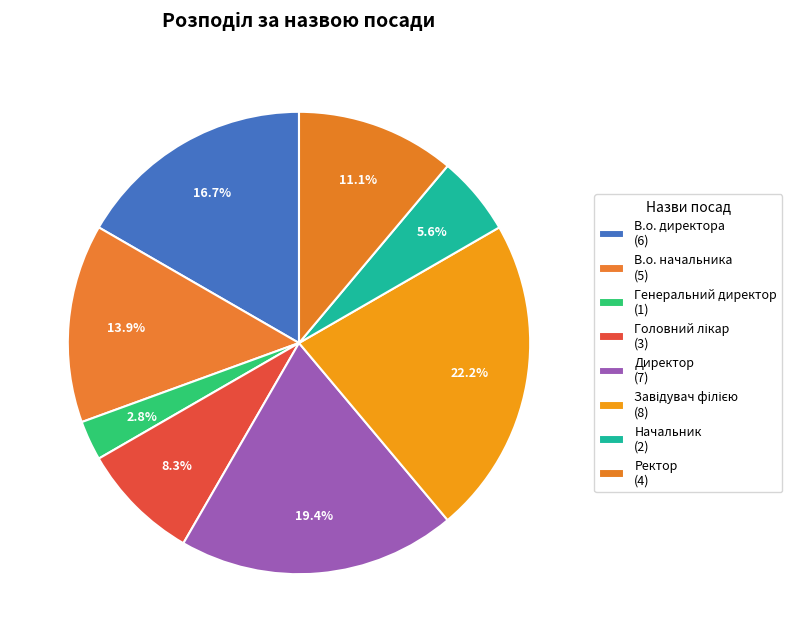

To the nearest percent, what portion does Начальник represent?

6%